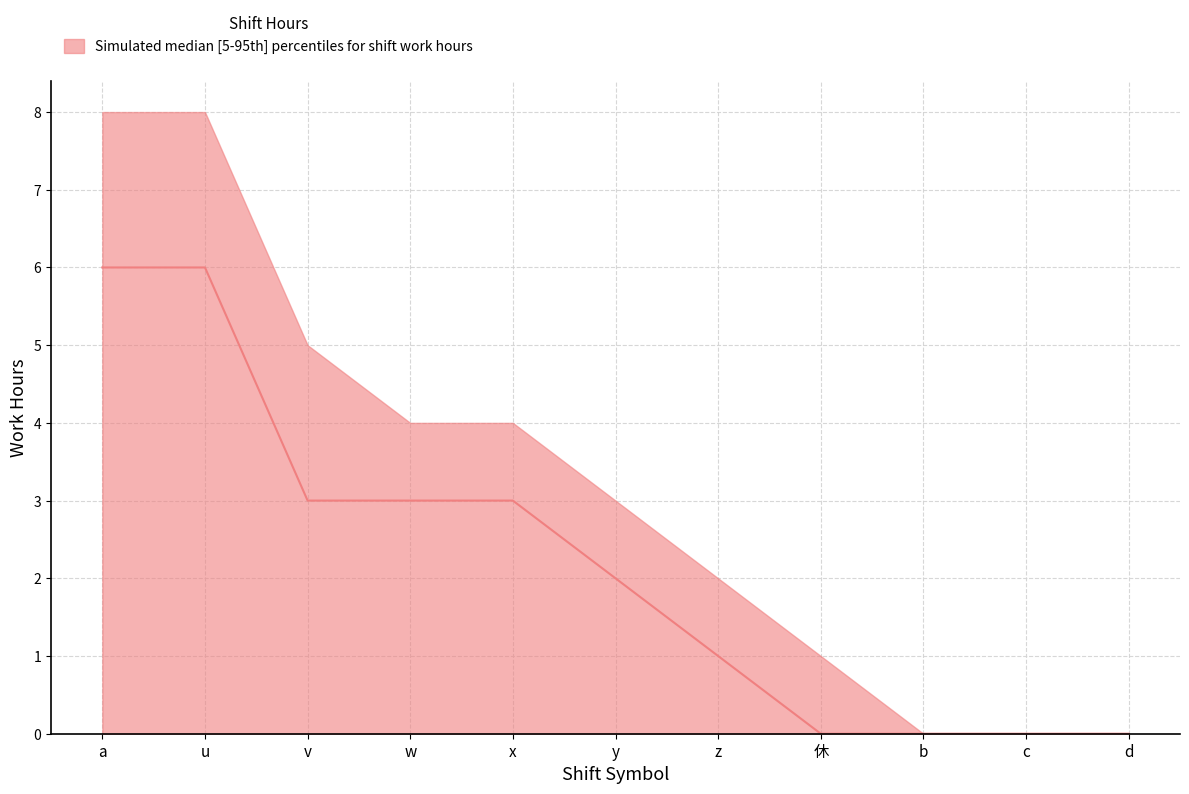

Rank the series by their average value, from lowest to highest.

lower, median, upper